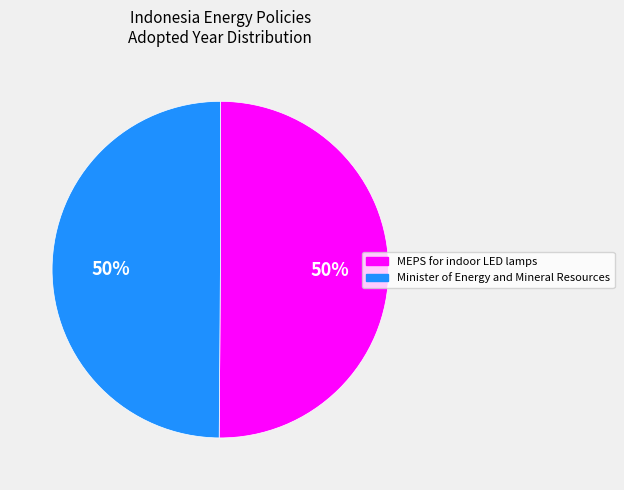

To the nearest percent, what is the combined percentage of MEPS for indoor LED lamps and Minister of Energy and Mineral Resources?

100%